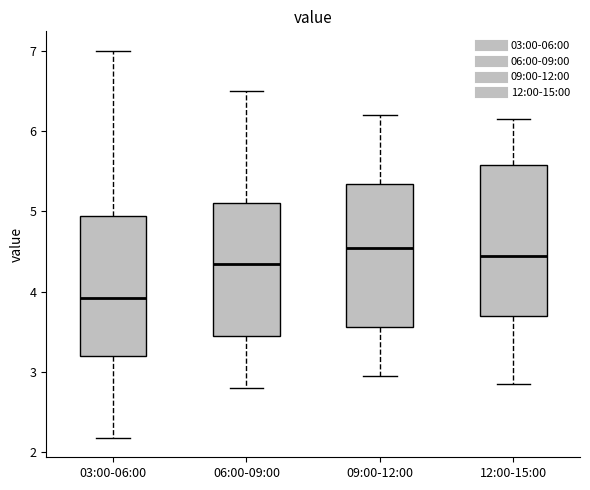

Where does the median line of the box for 12:00-15:00 sit on the y-axis? The values are not printed on the chart, so give them approximately, as read against the axis.

4.5